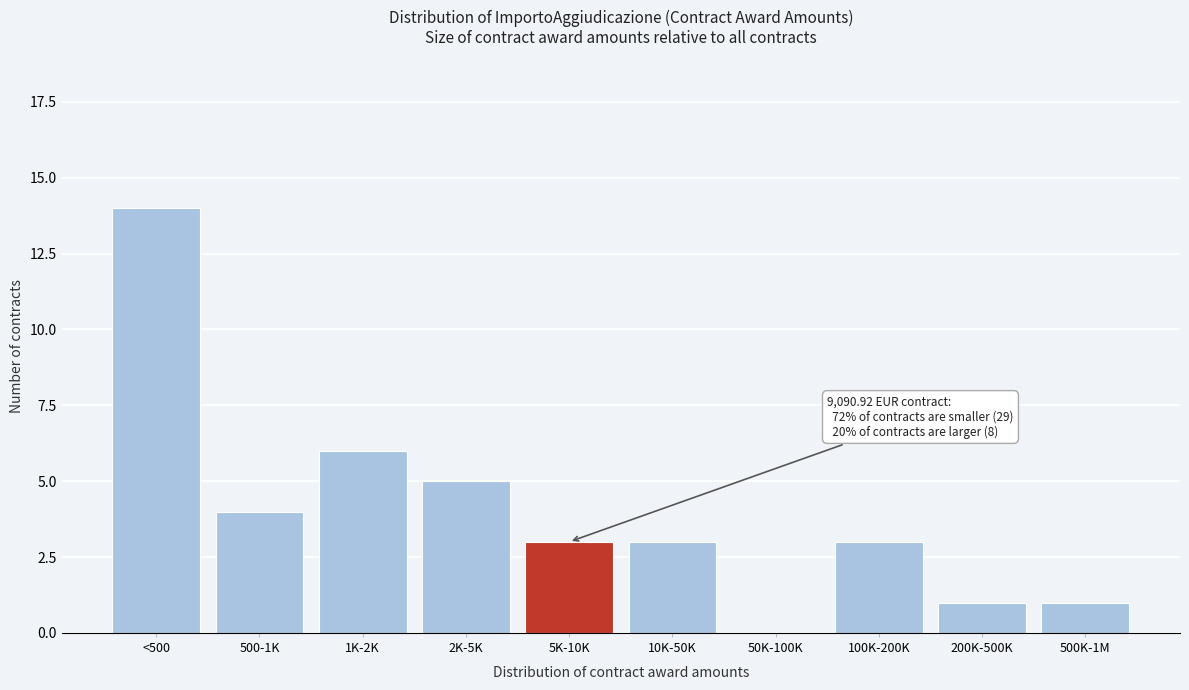

Reading left to right, list all the values displayed in this chart.

<500=14	500-1K=4	1K-2K=6	2K-5K=5	5K-10K=3	10K-50K=3	50K-100K=0	100K-200K=3	200K-500K=1	500K-1M=1